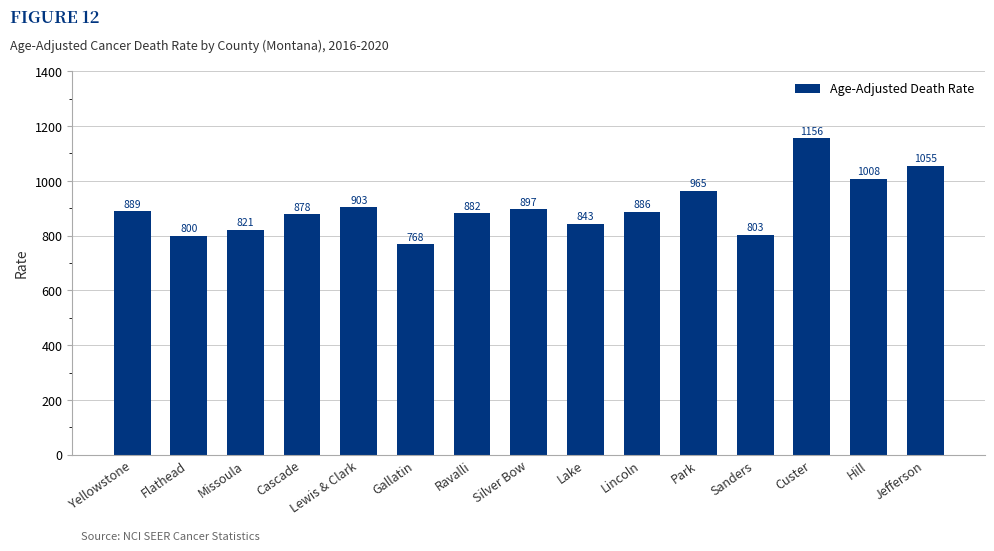

What is the difference between the second highest and minimum values?

286.8